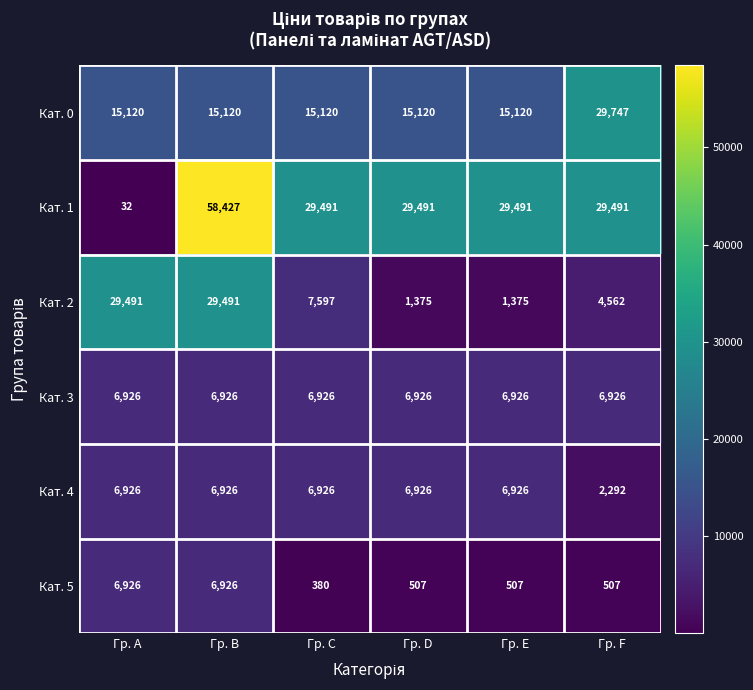

How many data points does each series have?

6